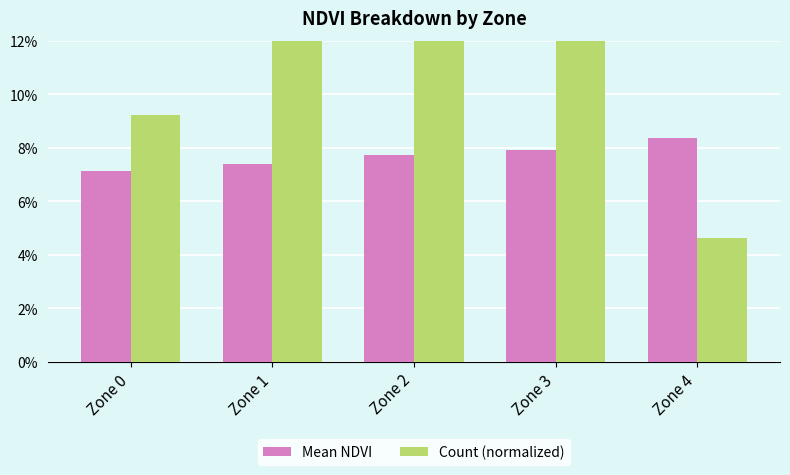

True or false: Count (normalized) has a value of 0.1 at Zone 1.

True